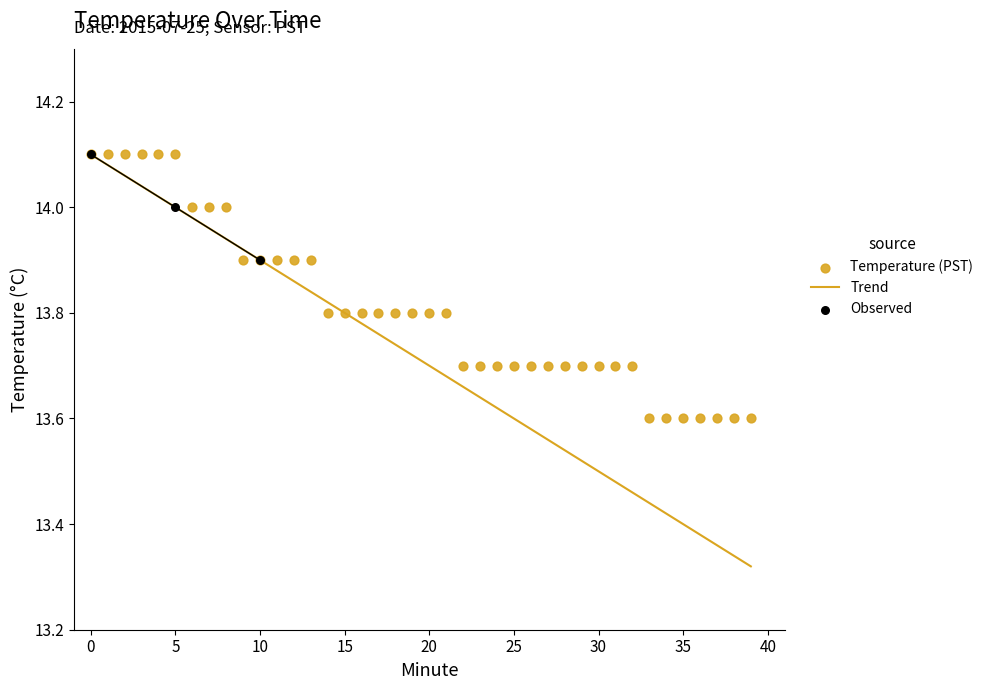

Which series has the largest total across all categories?

Temperature (PST)